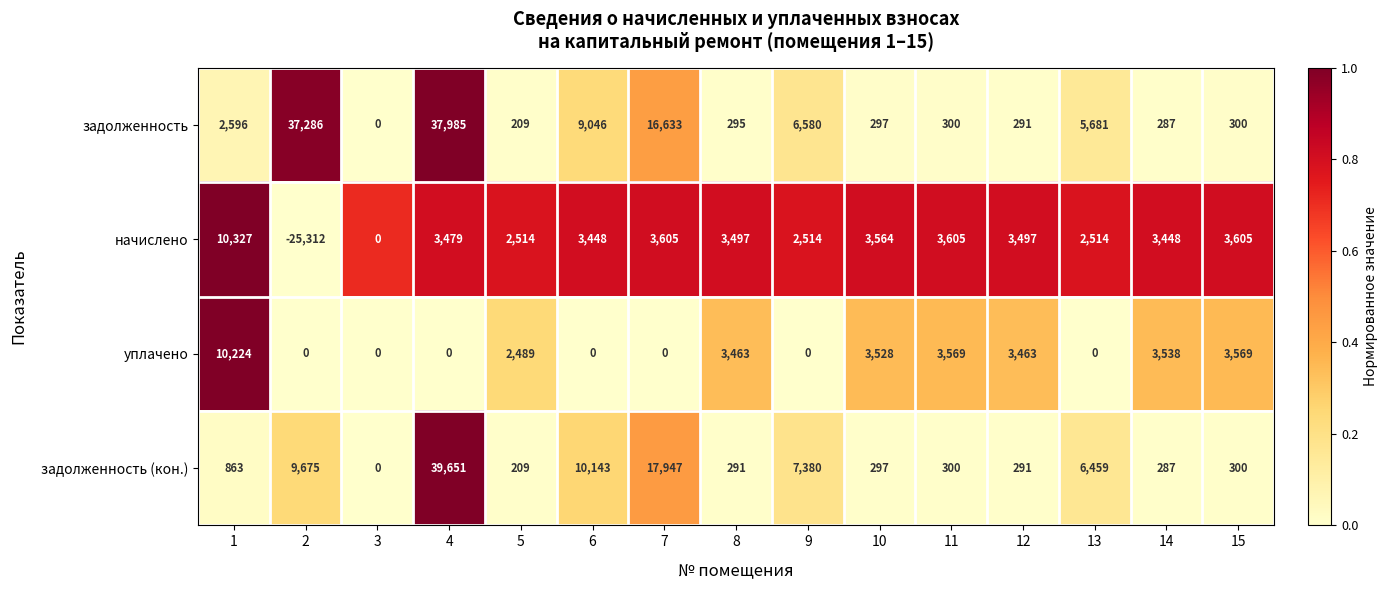

Which series has the largest range (max minus min)?

задолженность (кон.)